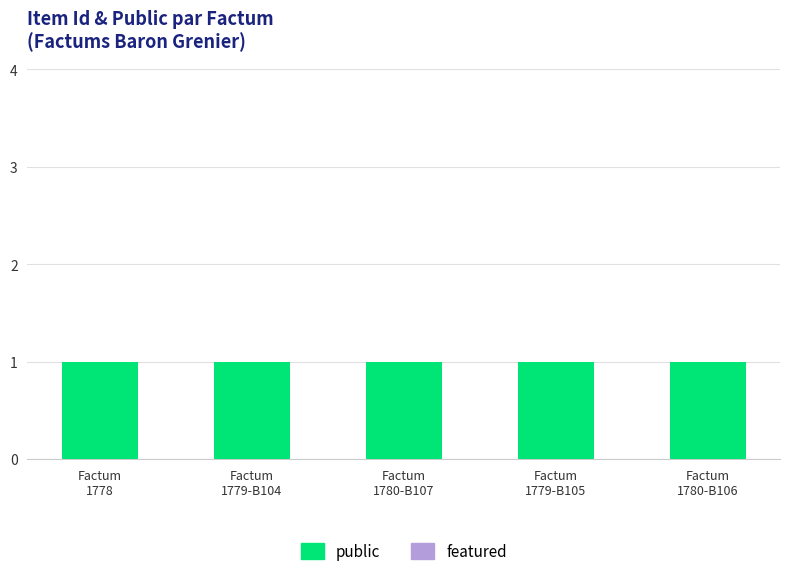

Which series has the widest spread of values?

featured